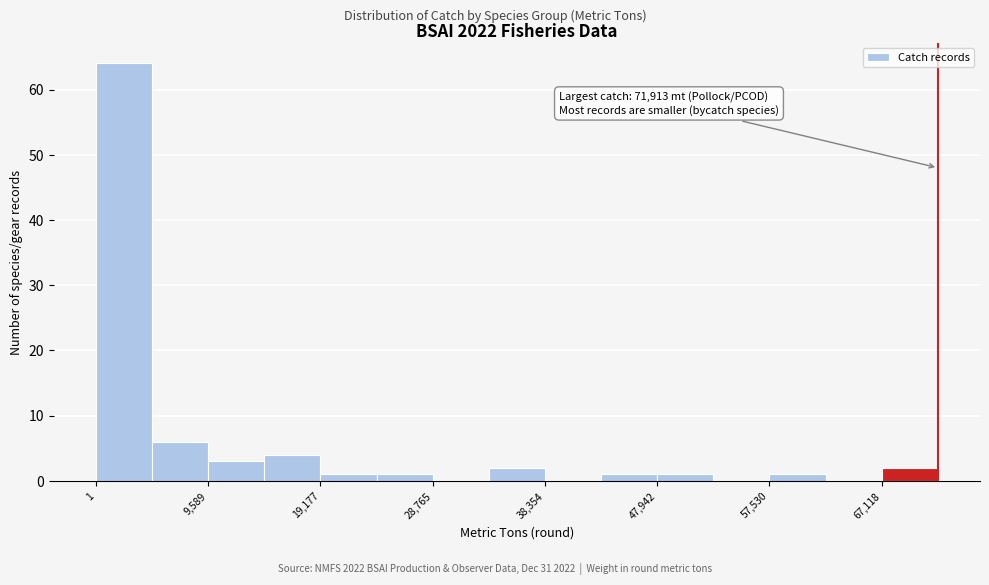

Which range on the x-axis has the tallest bar?

0 to 5000